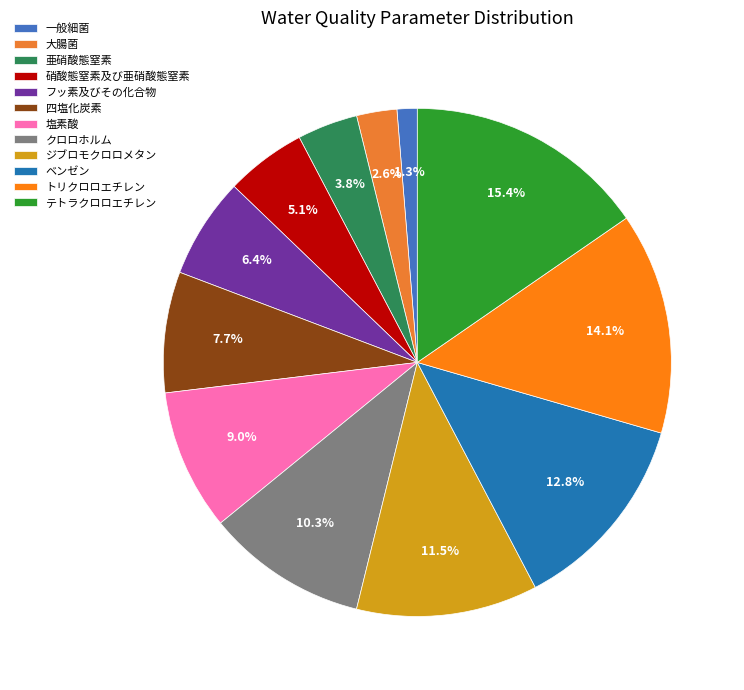

To the nearest percent, what is the combined percentage of 塩素酸 and 四塩化炭素?

17%